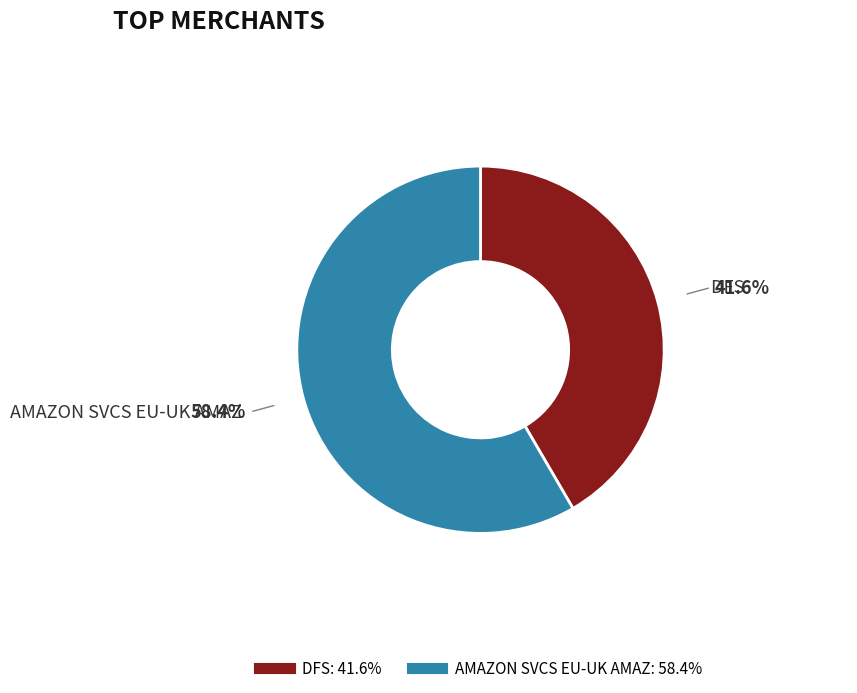

Between DFS and AMAZON SVCS EU-UK AMAZ, which is larger?

AMAZON SVCS EU-UK AMAZ